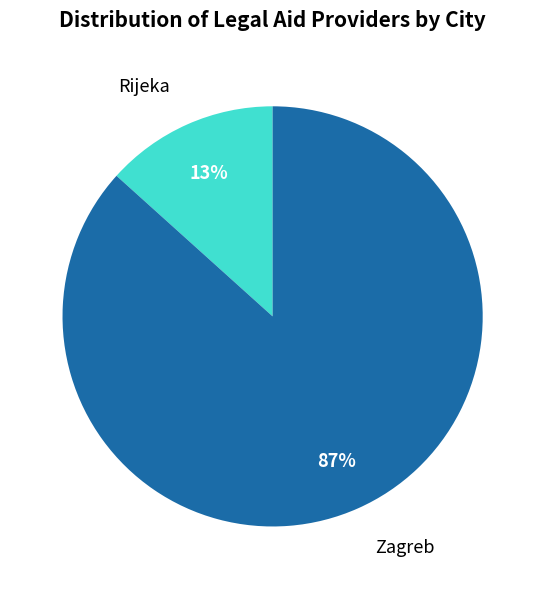

Count the number of slices in the pie.

2